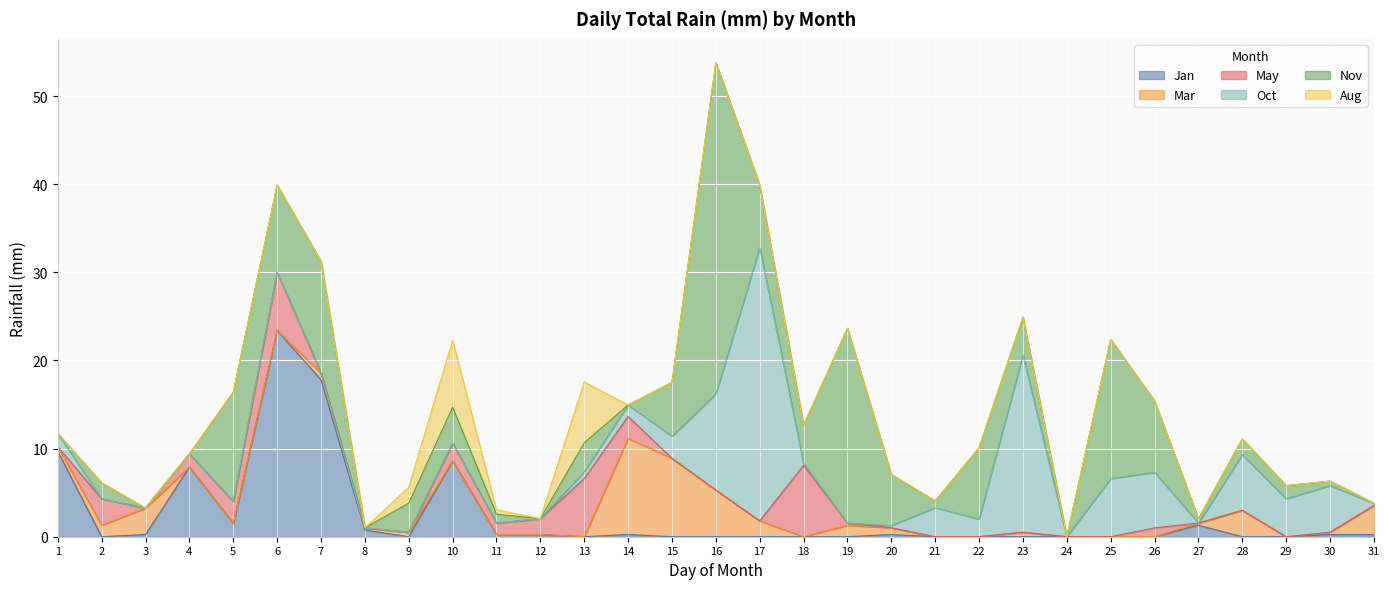

Which series changed the most between 17 and 19?

Oct